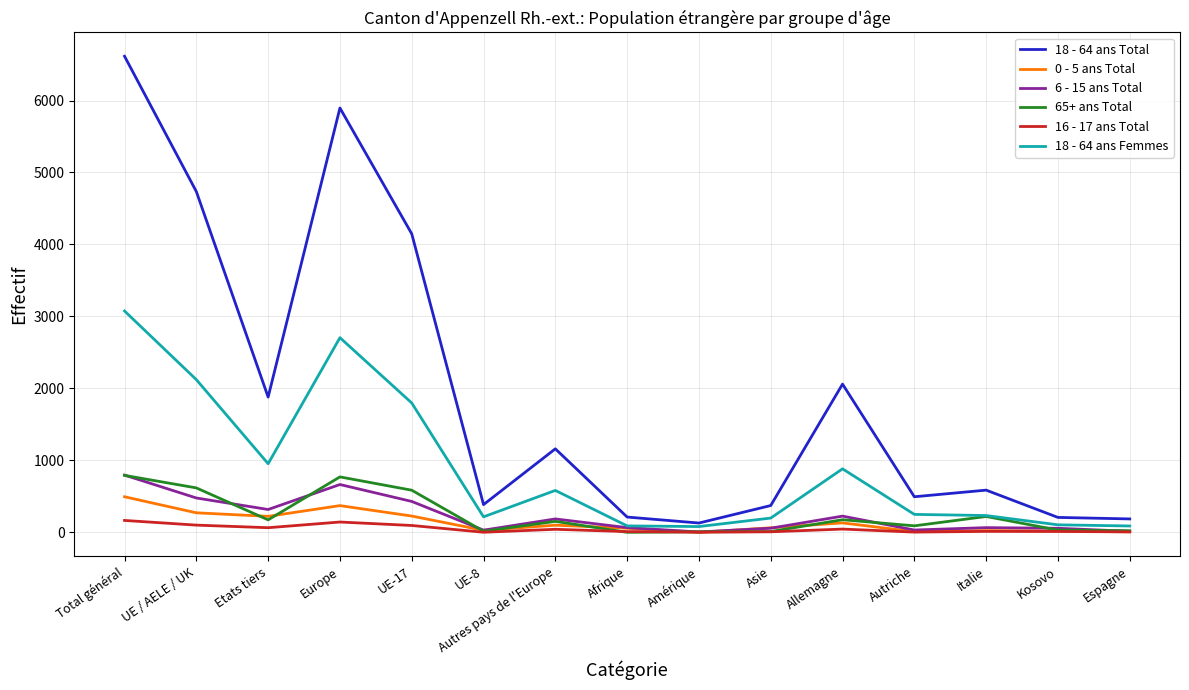

Is it true that 0 - 5 ans Total equals 495 at Total général?

True